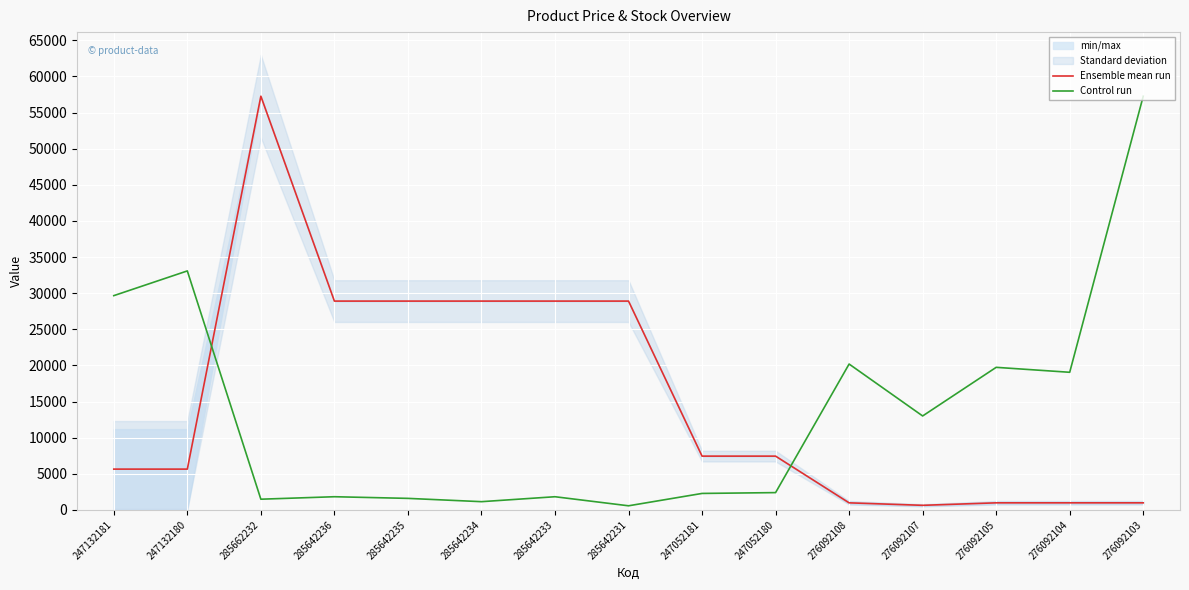

At how many categories does at least one series exceed 24466?

9